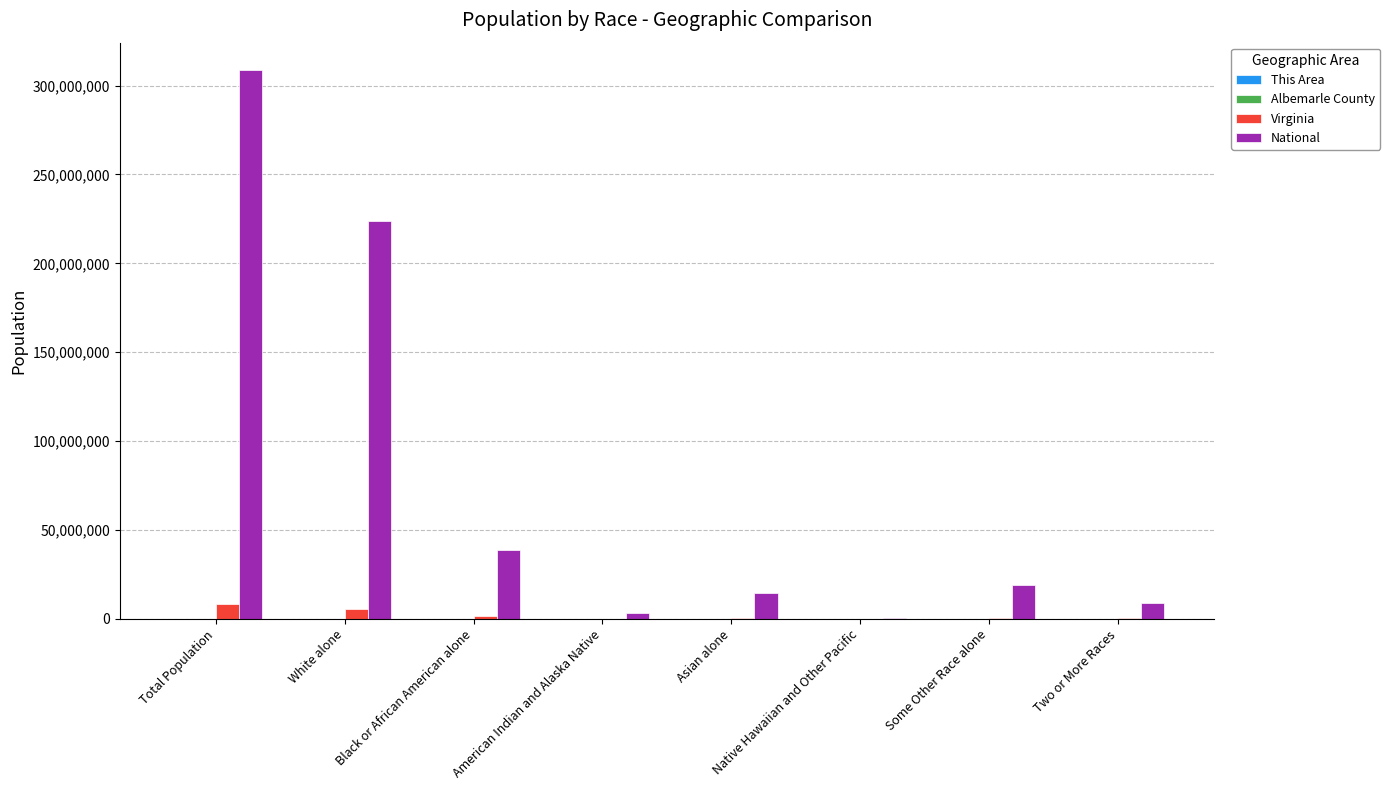

What is the greatest value displayed?

308745538